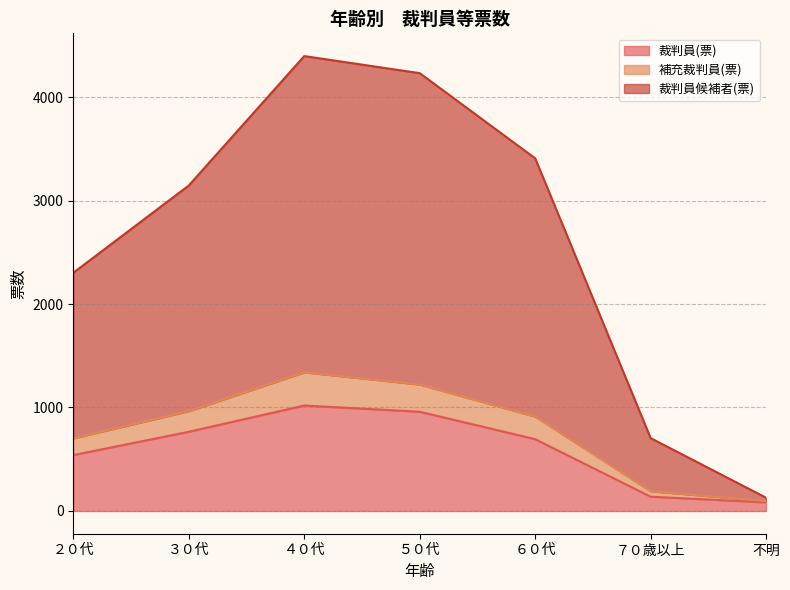

What is the value of the 裁判員(票) point at the 2nd from the left?

765